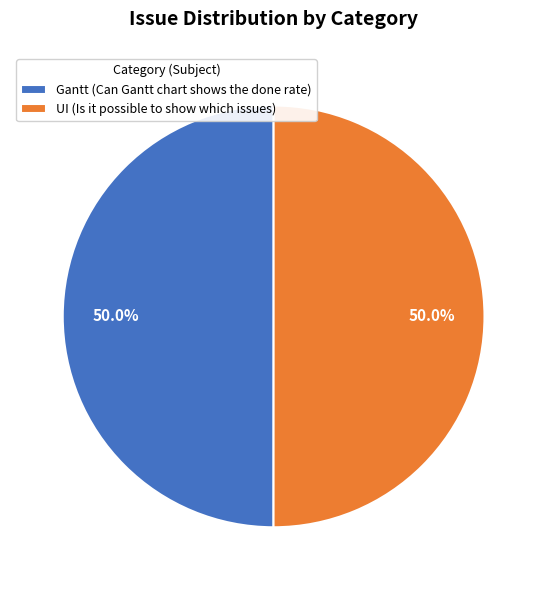

What portion of the pie excludes Gantt (Can Gantt chart shows the done rate)?

50.0%